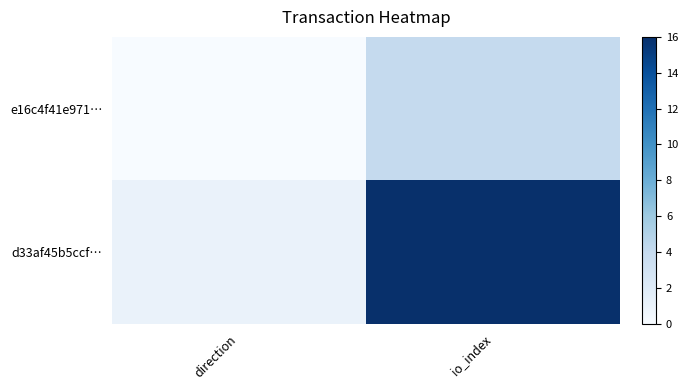

At io_index, list the series in order from smallest to largest.

e16c4f41e971…, d33af45b5ccf…